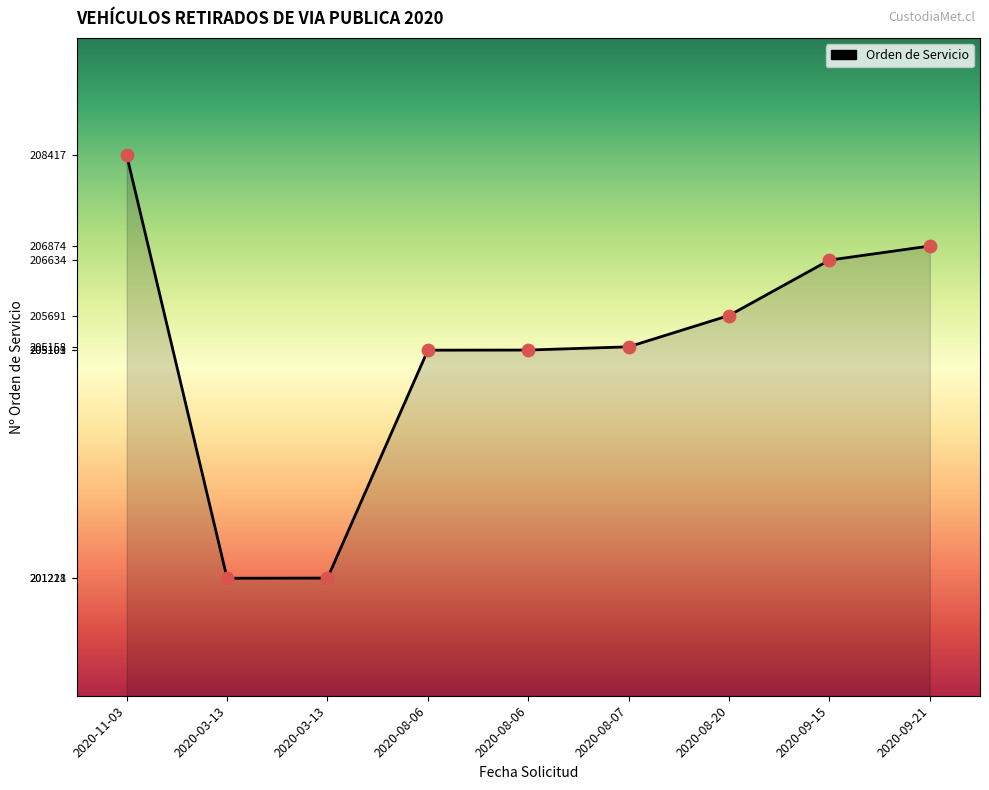

Which has a higher value, 2020-08-06 or 2020-11-03?

2020-11-03